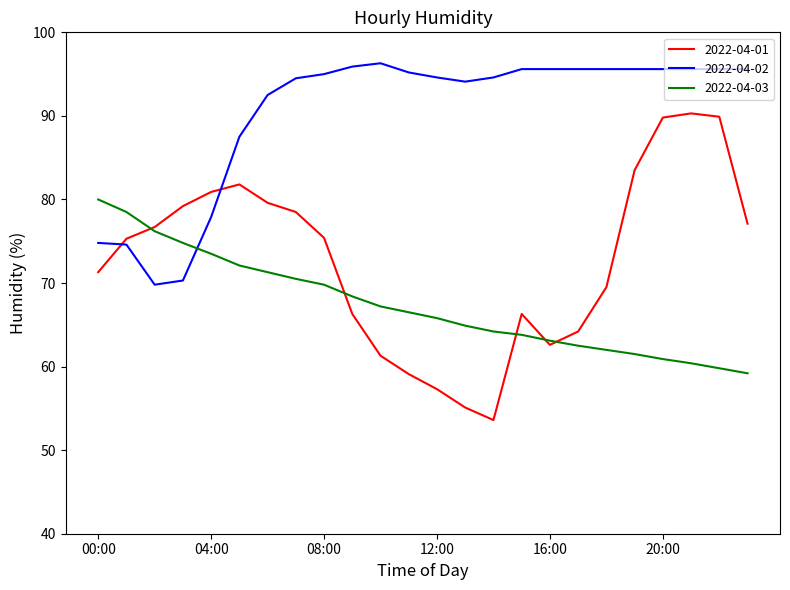

Which series has the widest spread of values?

2022-04-01